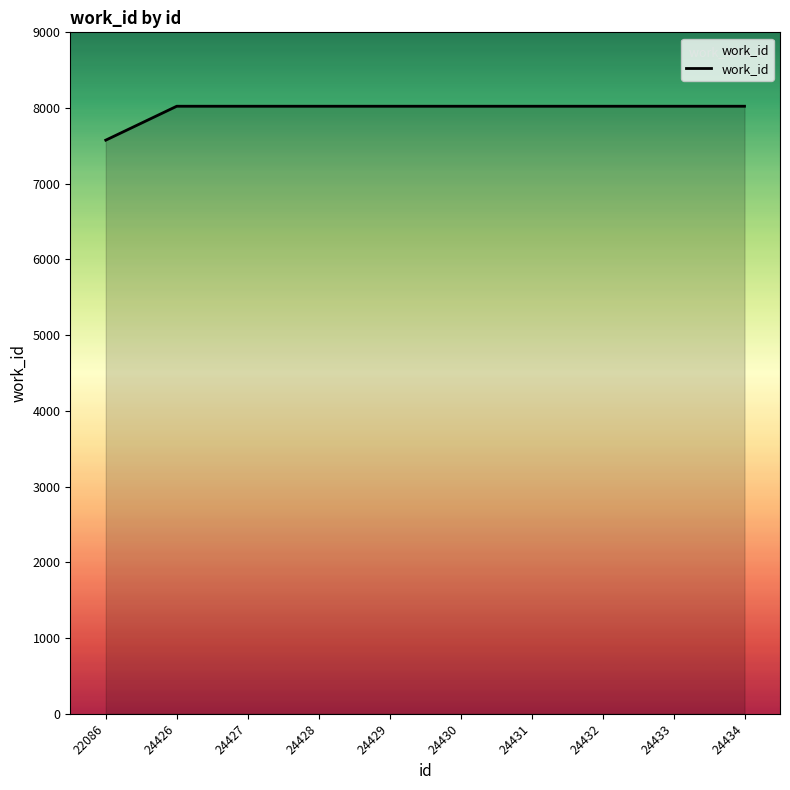

Which label corresponds to the smallest value in the chart?

22086